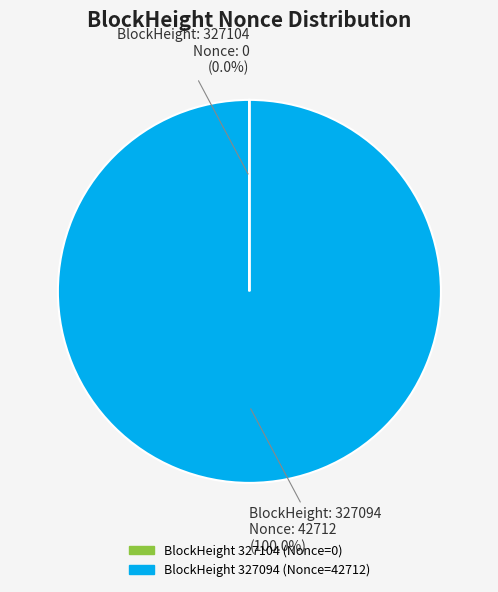

Does any single category account for the majority?

Yes